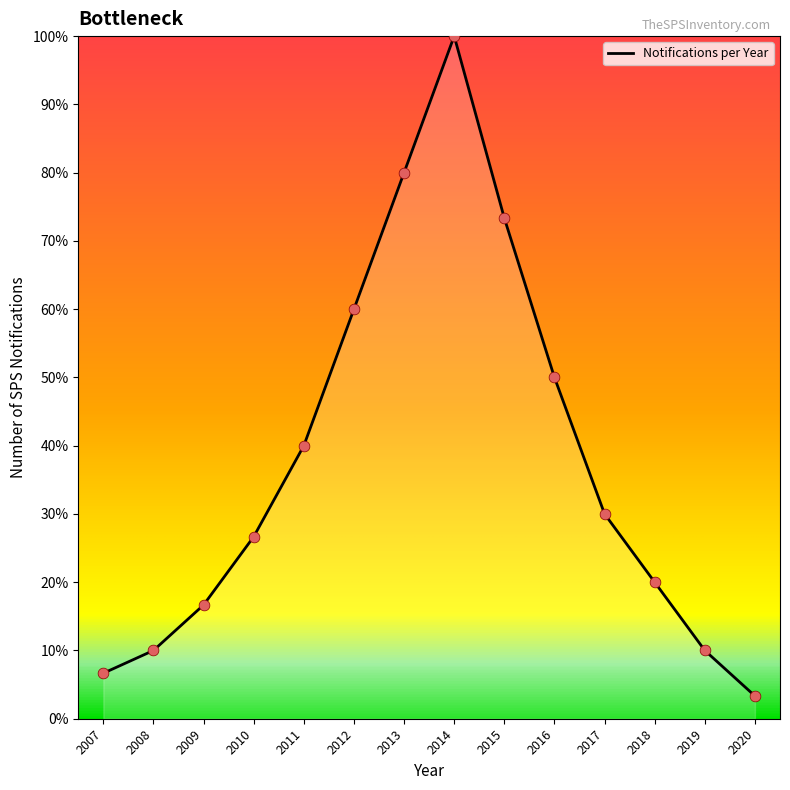

What is the change in value from 2012 to 2014?

+40.0